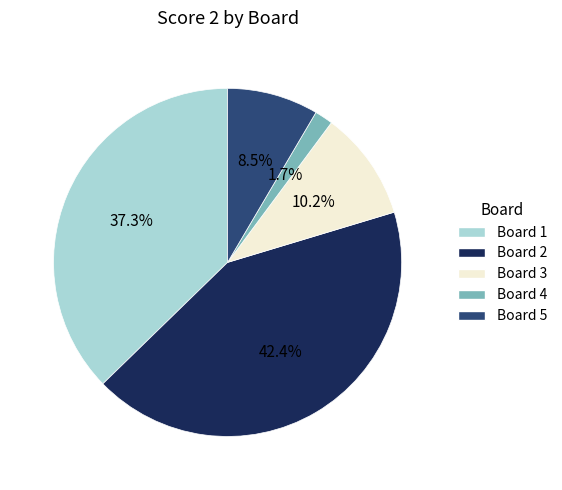

How many slices are in this pie chart?

5